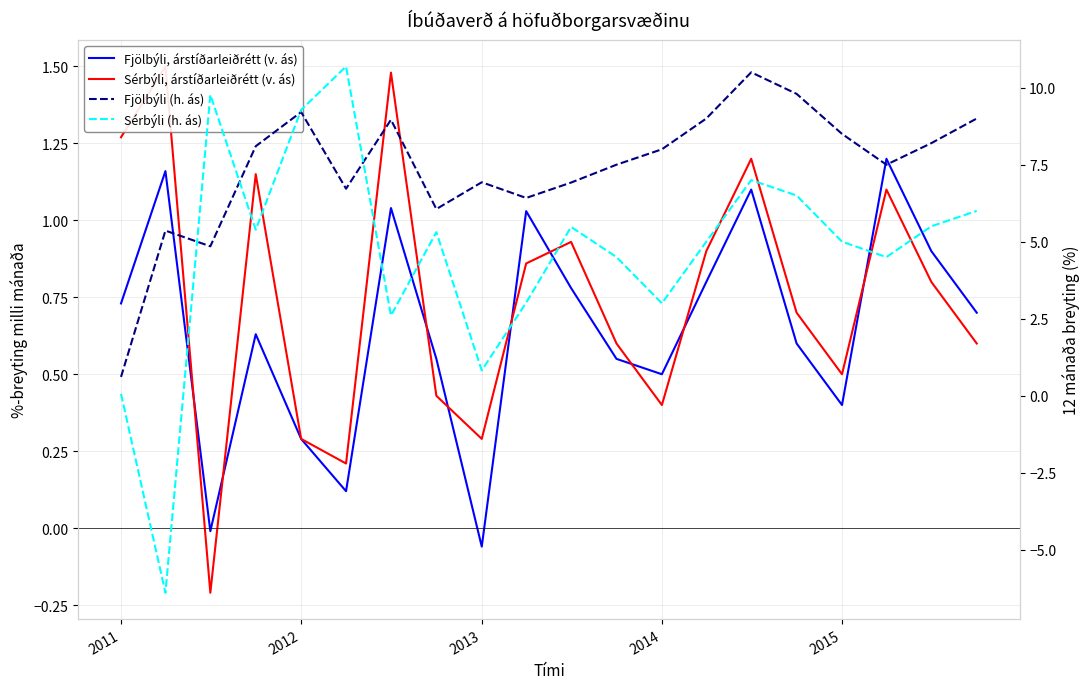

What is the average value of the Sérbýli (h. ás) series?

4.7